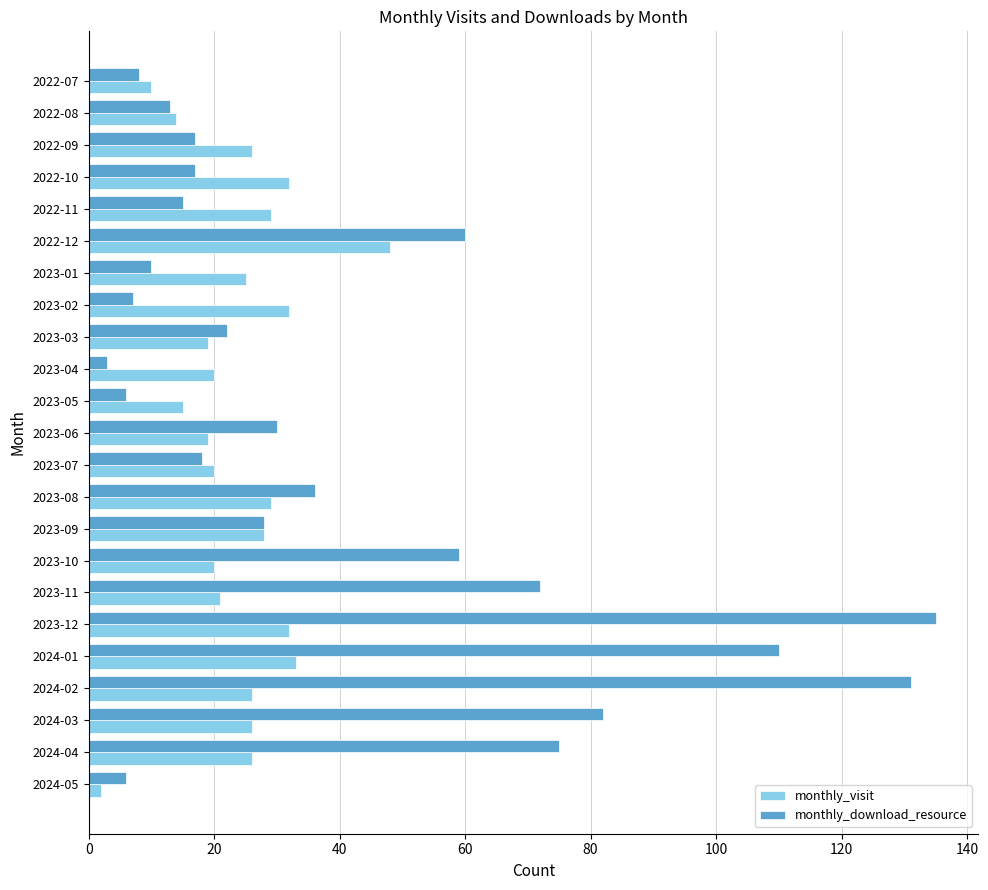

The value of monthly_visit at 2023-05 is 15. True or false?

True